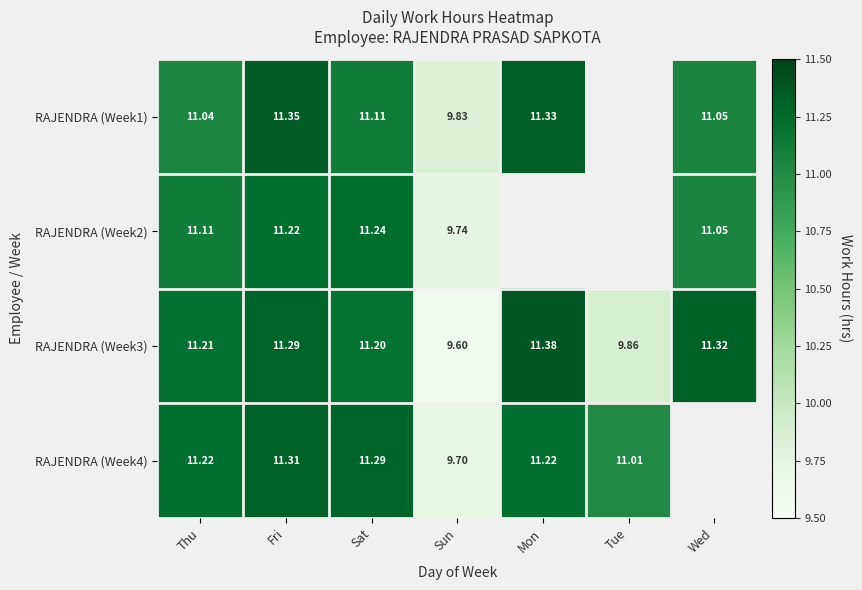

At which category is the sum across all series the highest?

Fri